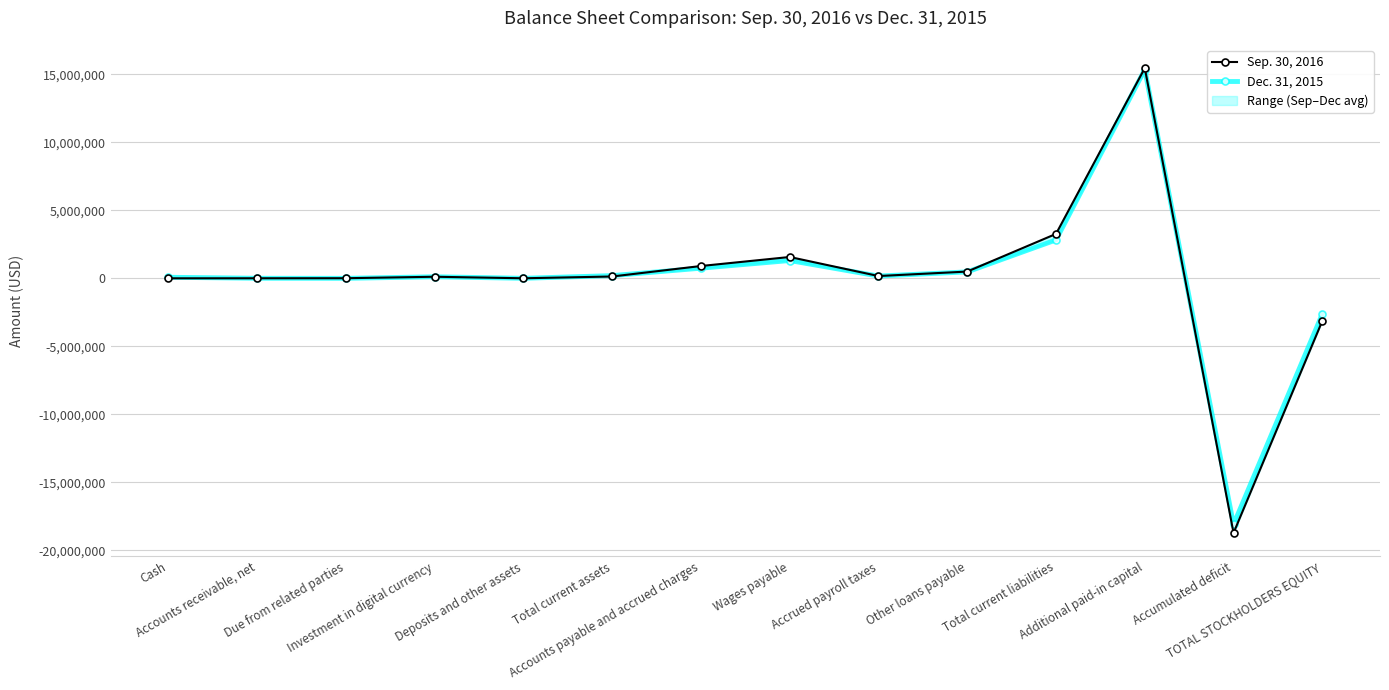

True or false: Dec. 31, 2015 has a value of 15351463 at Additional paid-in capital.

True